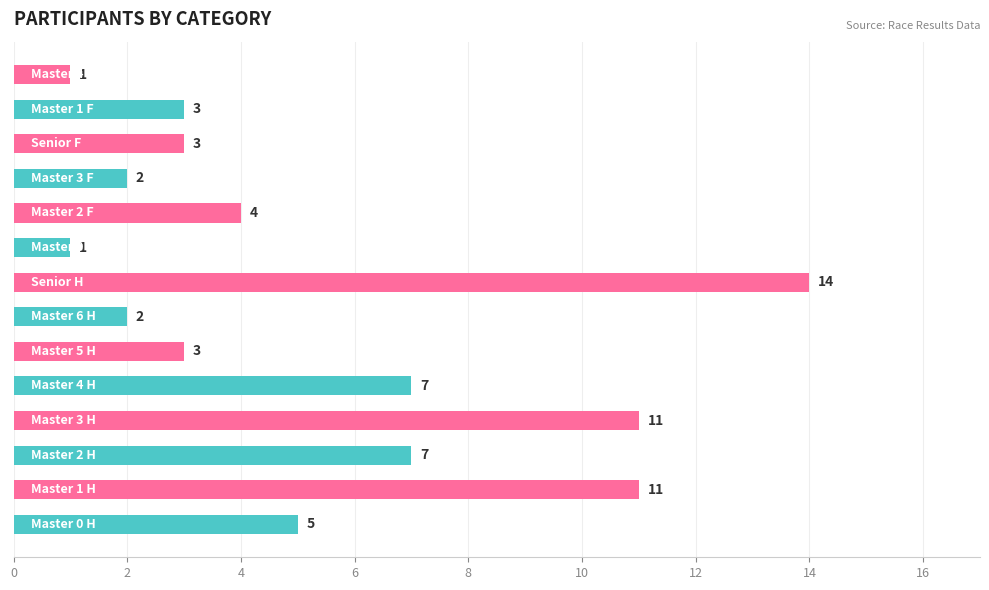

Reading top to bottom, extract all data points from this chart.

1	3	3	2	4	1	14	2	3	7	11	7	11	5